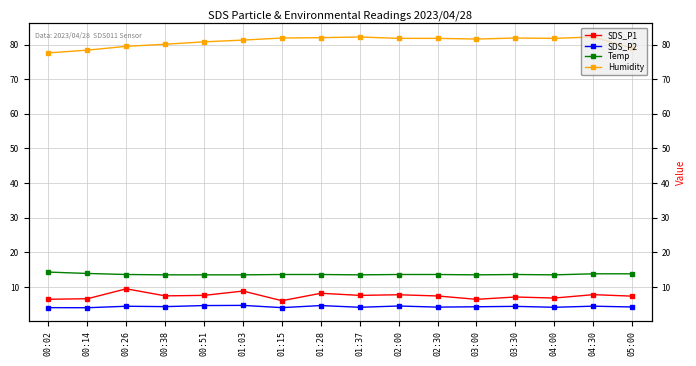

What is the label of the 10th point from the left?

02:00